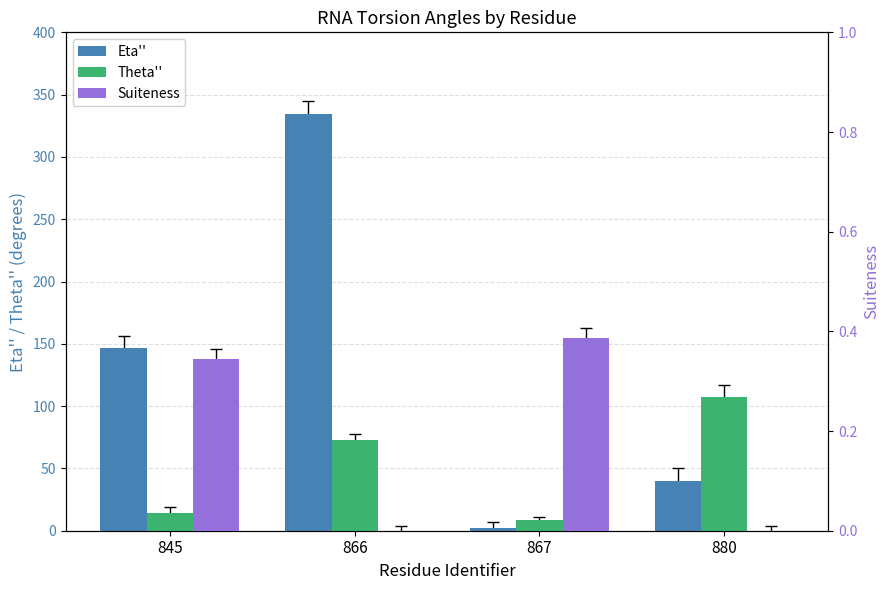

At which category does the chart reach its minimum across all series?

866